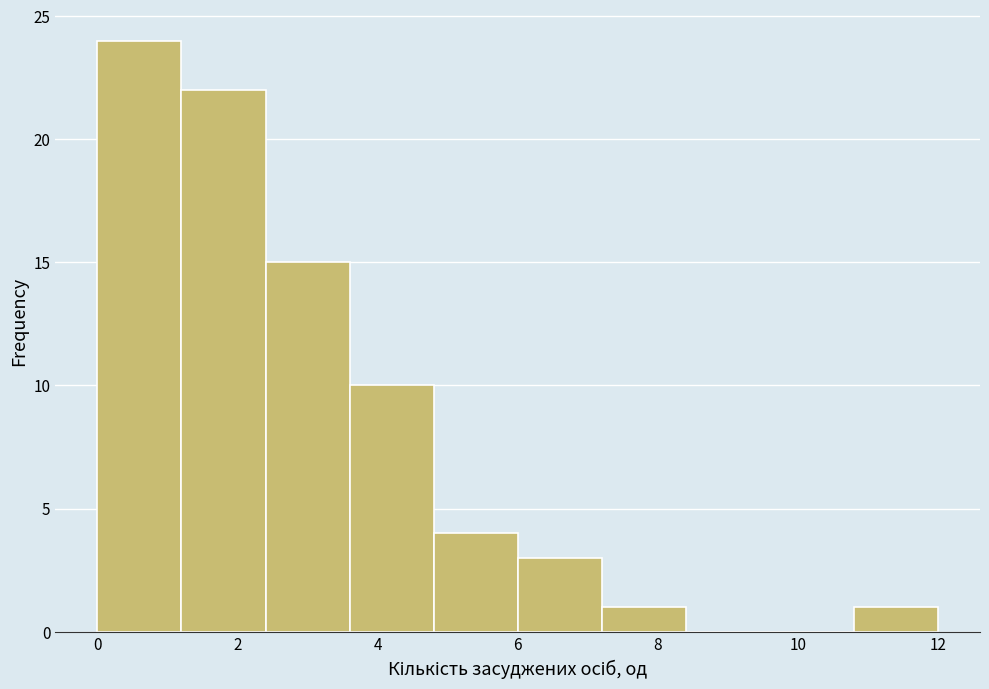

Reading left to right, transcribe this chart: for each bar, give the range it covers on the x-axis and its height. The values are not printed on the chart, so give them approximately, as read against the axis.

0.0 to 1.2: 24
1.2 to 2.4: 22
2.4 to 3.6: 15
3.6 to 4.8: 10
4.8 to 6.0: 4
6.0 to 7.2: 3
7.2 to 8.4: 1
8.4 to 9.6: 0
9.6 to 10.8: 0
10.8 to 12.0: 1